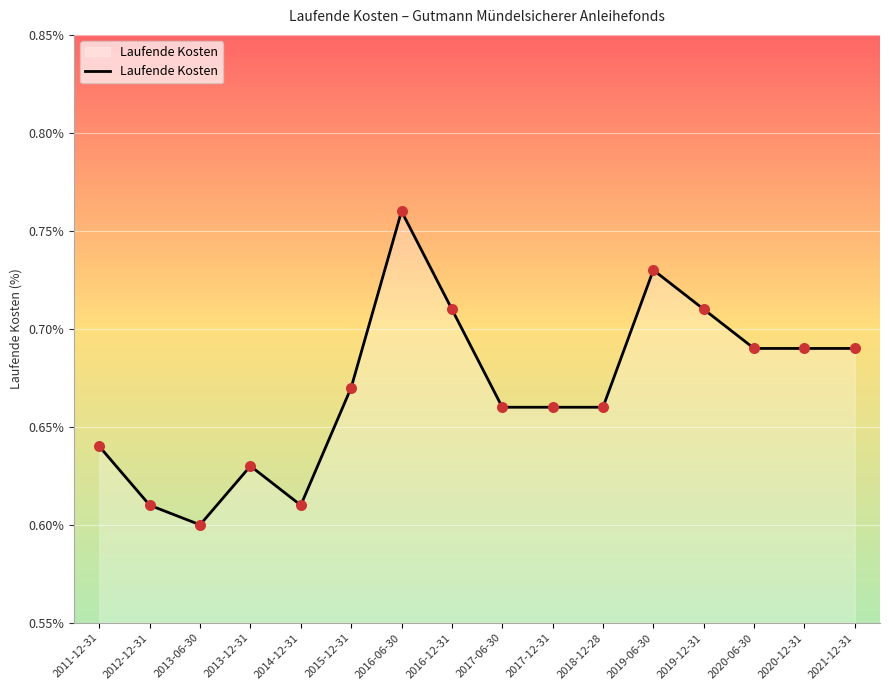

Between 2015-12-31 and 2017-12-31, which is larger?

2015-12-31